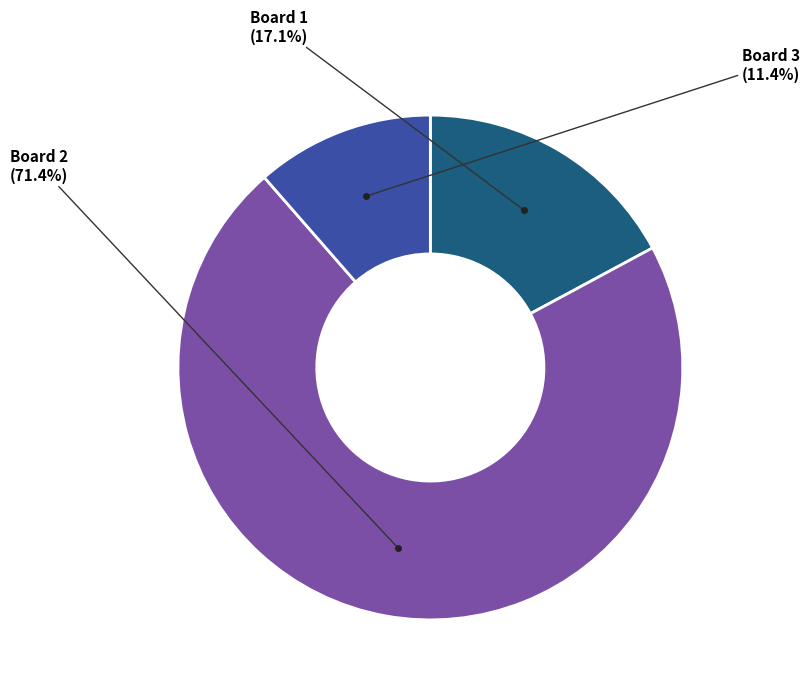

Is there any slice that represents more than half of the pie?

Yes